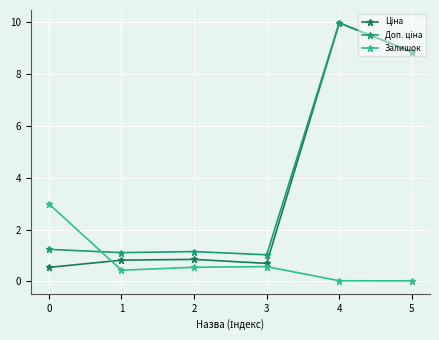

True or false: Залишок has a value of 0.2 at 3.

False